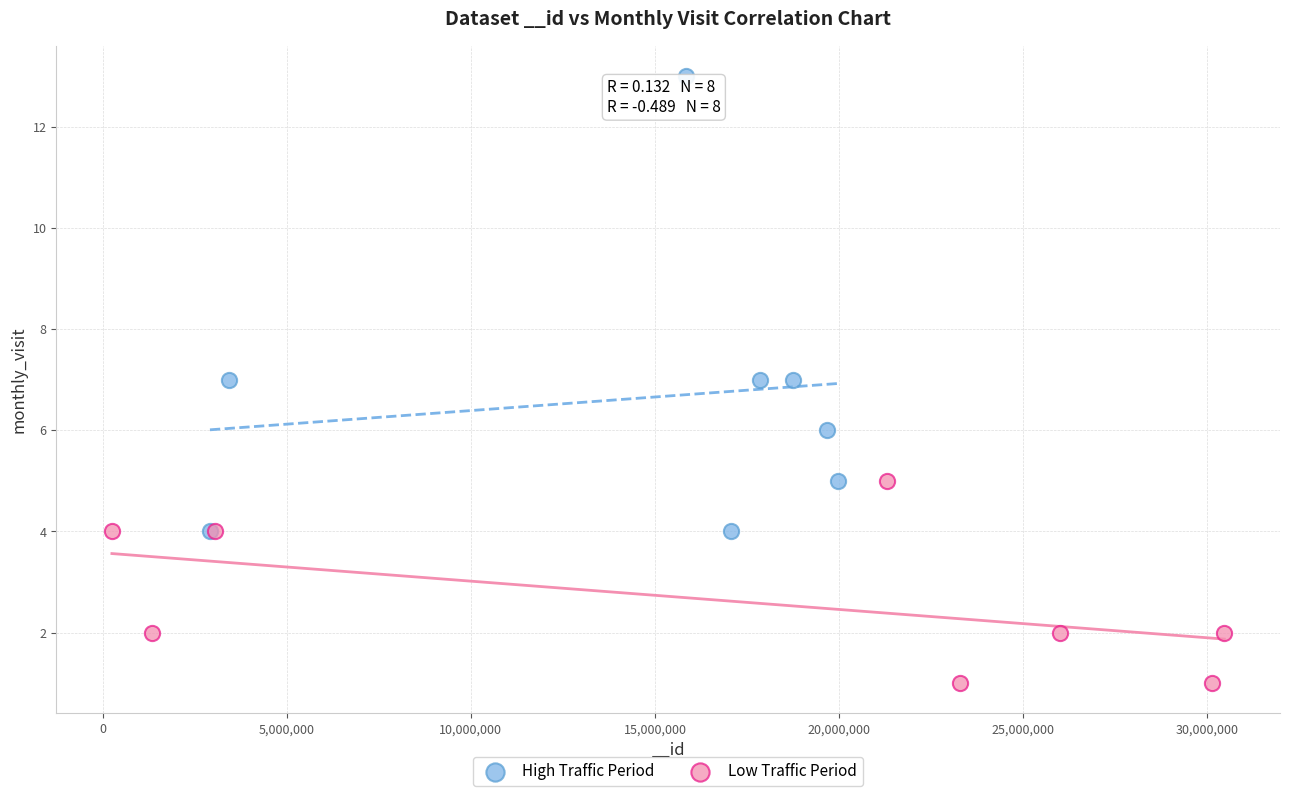

Which series contains the lowest Y value?

Low Traffic Period